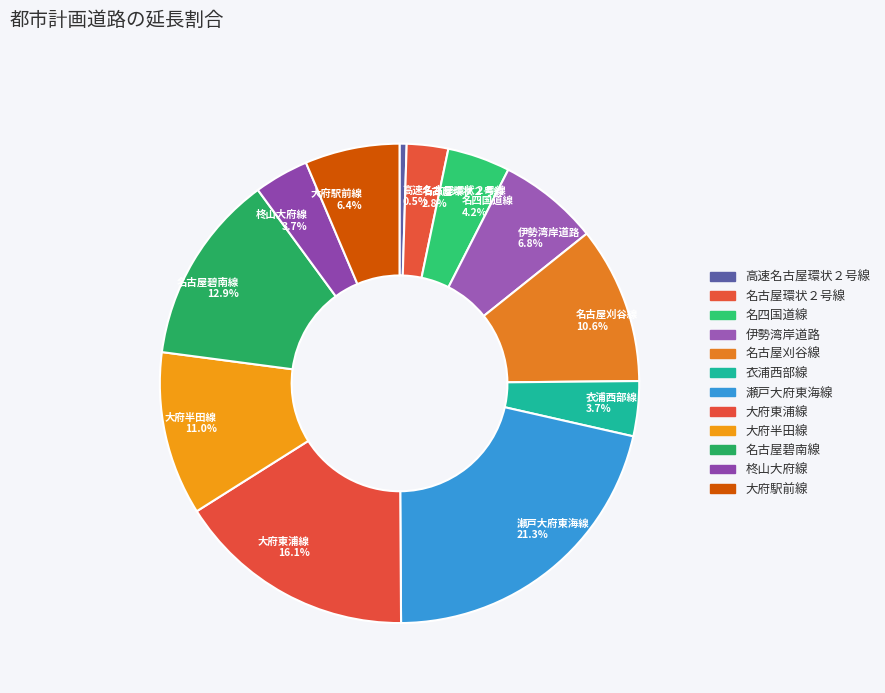

How many segments does this pie chart have?

12